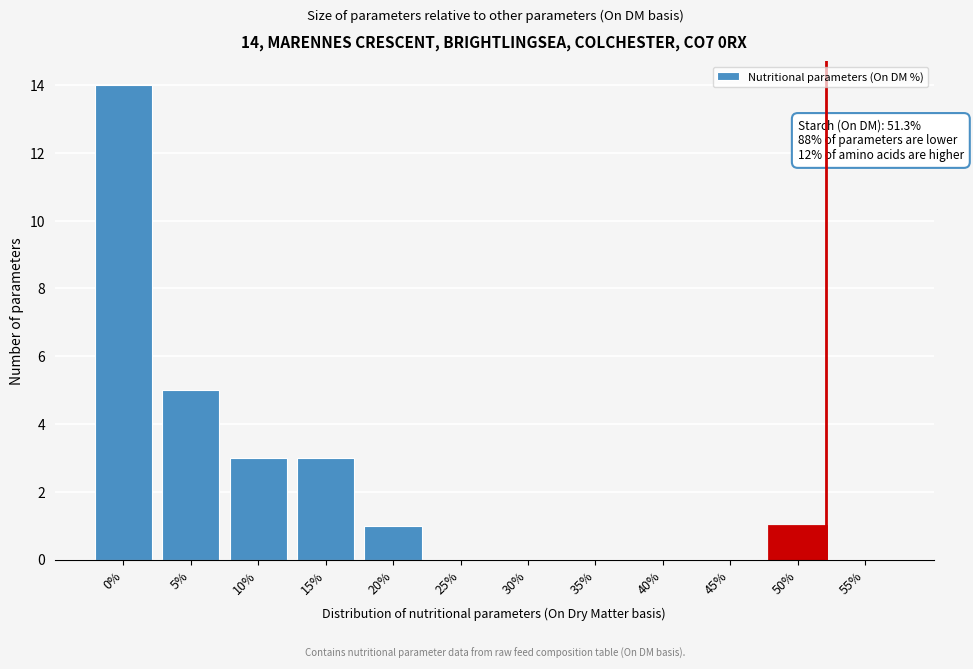

Reading right to left, extract all data points from this chart.

55%=0	50%=1	45%=0	40%=0	35%=0	30%=0	25%=0	20%=1	15%=3	10%=3	5%=5	0%=14